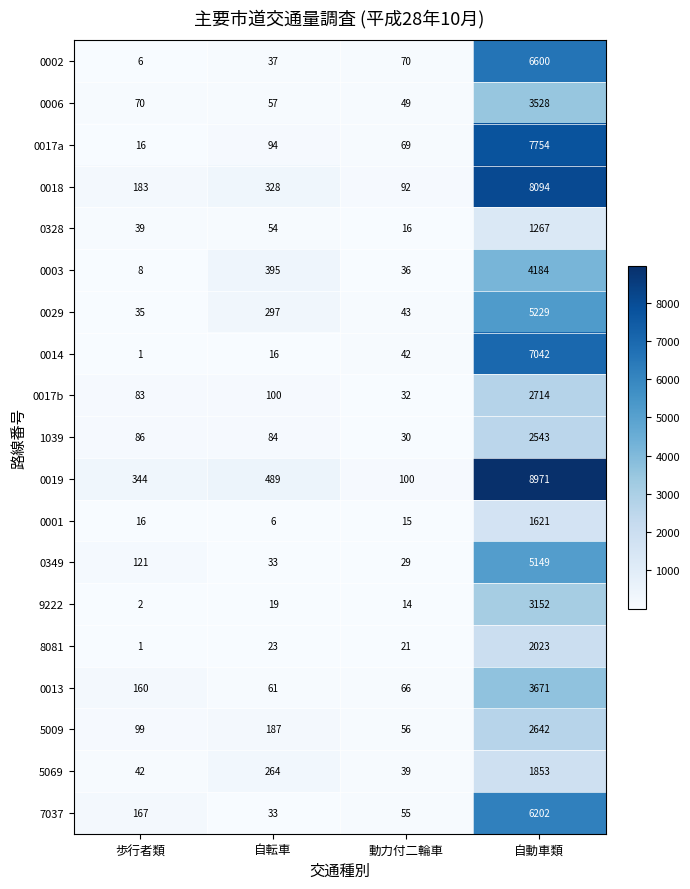

Which series has the largest total across all categories?

0019